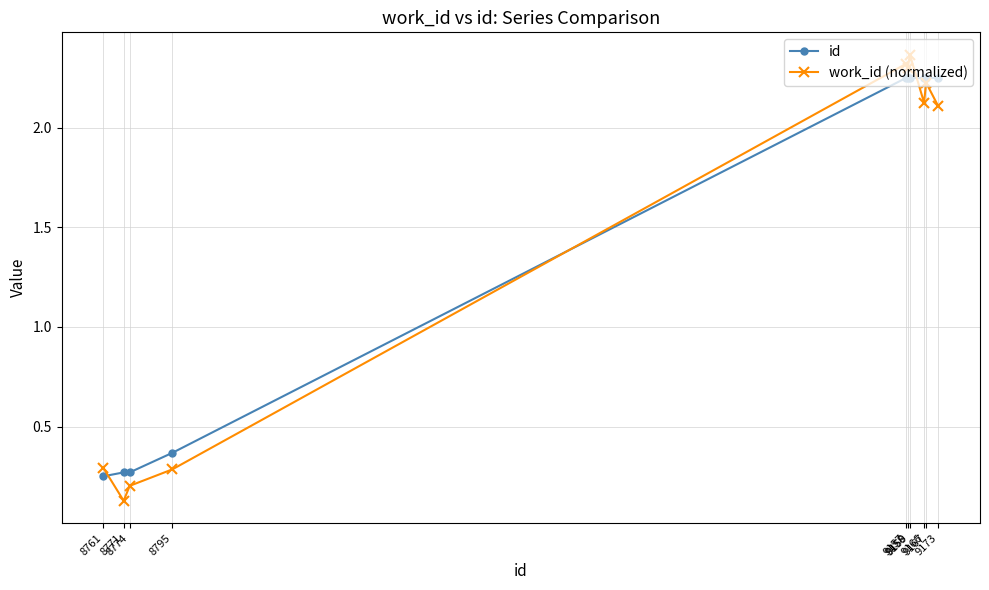

List the series in order of their peak value, lowest first.

id, work_id (normalized)